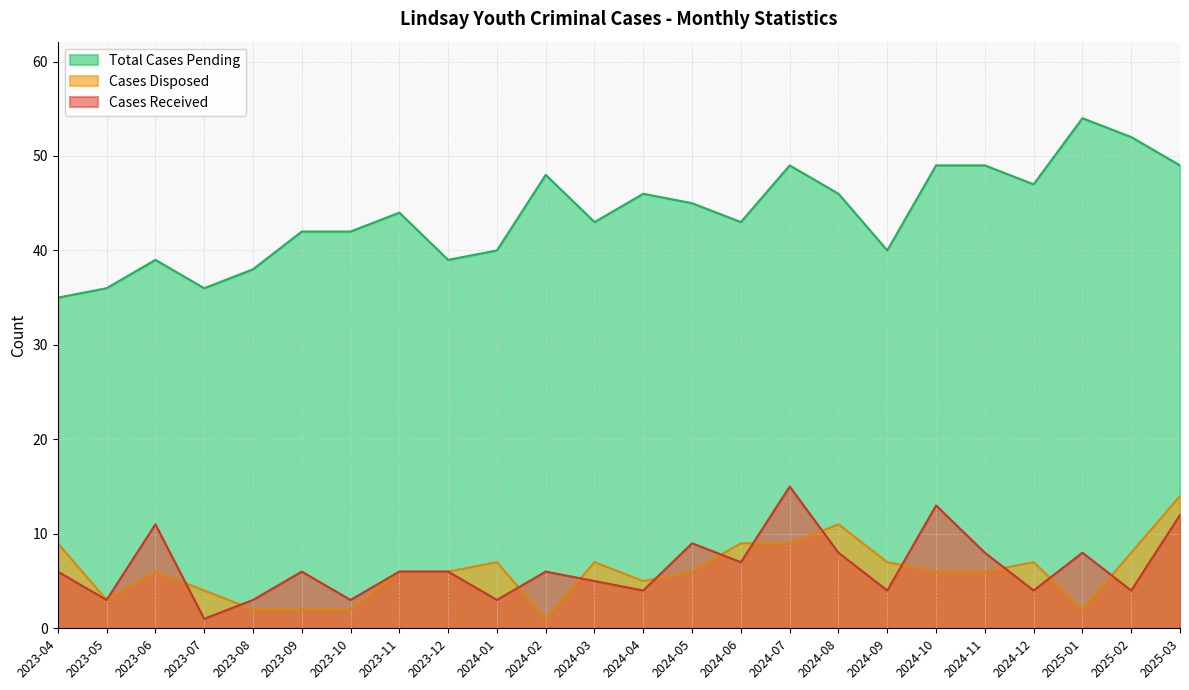

The value of Cases Received at 2024-01 is 5. True or false?

False